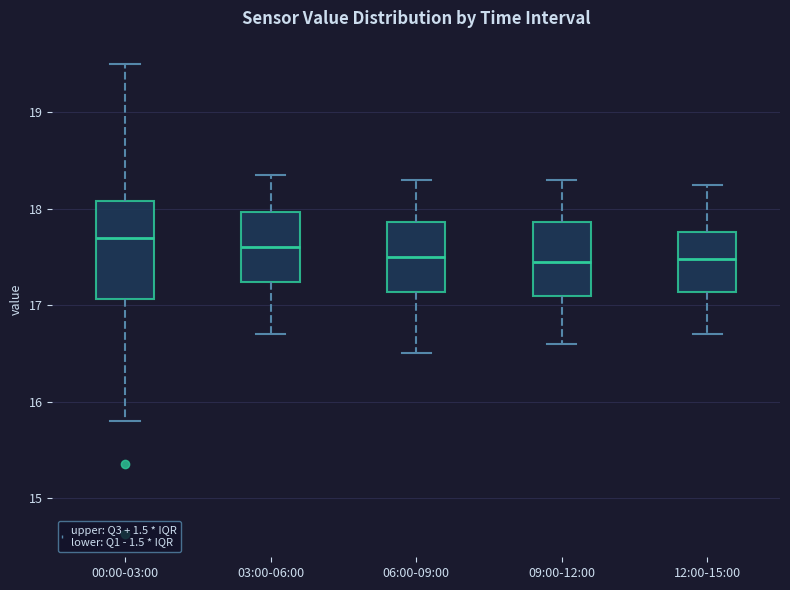

Reading left to right, transcribe this box plot: for each box, give where its median line is, the range the box spans, and where its two whiskers end, as read against the y-axis. The values are not printed on the chart, so give them approximately, as read against the axis.

00:00-03:00: median 17.7, box 17.1 to 18.1, whiskers 15.8 to 19.5
03:00-06:00: median 17.6, box 17.2 to 18.0, whiskers 16.7 to 18.4
06:00-09:00: median 17.5, box 17.1 to 17.9, whiskers 16.5 to 18.3
09:00-12:00: median 17.5, box 17.1 to 17.9, whiskers 16.6 to 18.3
12:00-15:00: median 17.5, box 17.1 to 17.8, whiskers 16.7 to 18.3